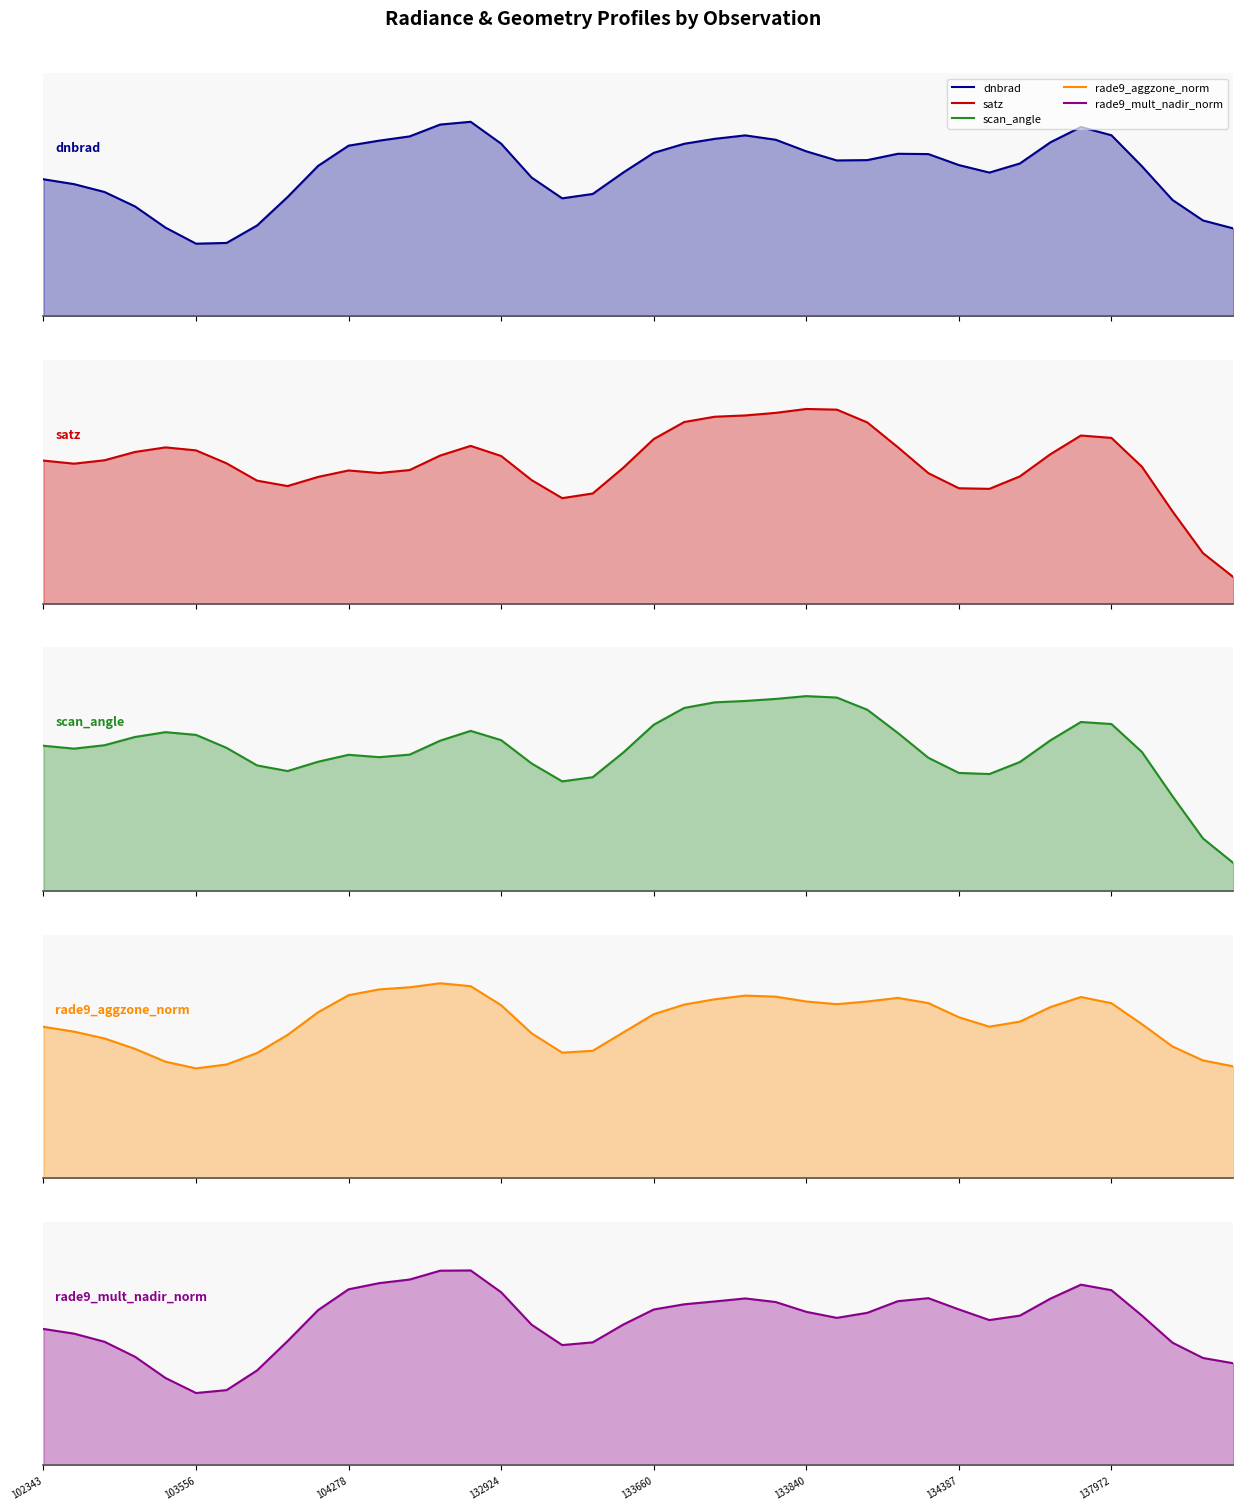

Is the value of rade9_mult_nadir_norm at 12 greater than the value of dnbrad at 133660?

Yes